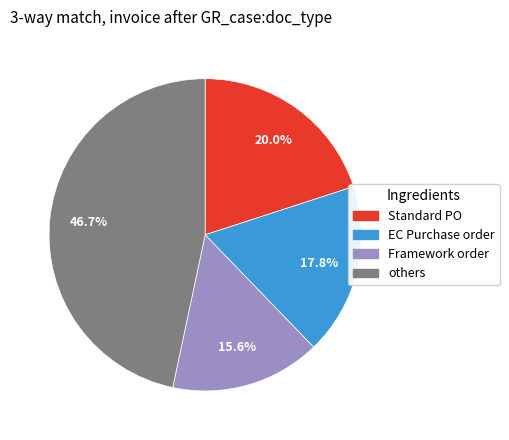

Is there any slice that represents more than half of the pie?

No